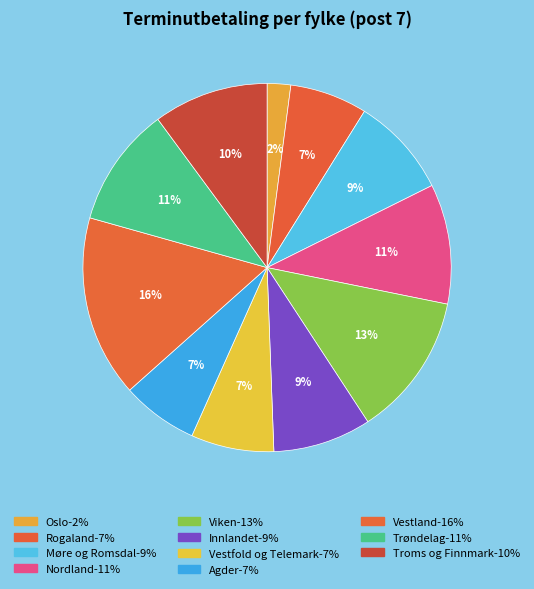

How many slices are in this pie chart?

11